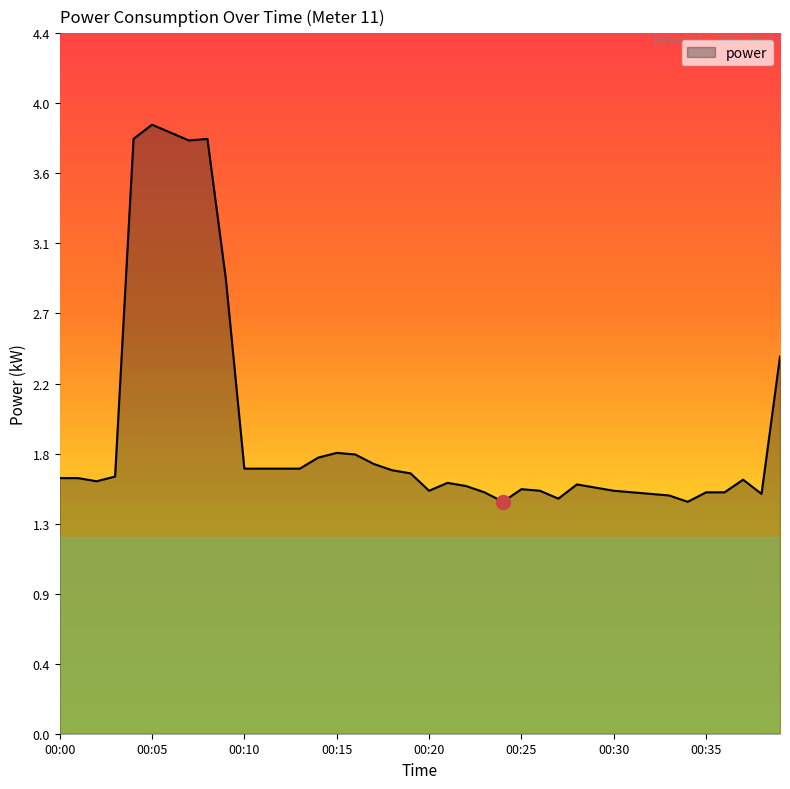

Does the chart display data point markers on the line(s)?

No